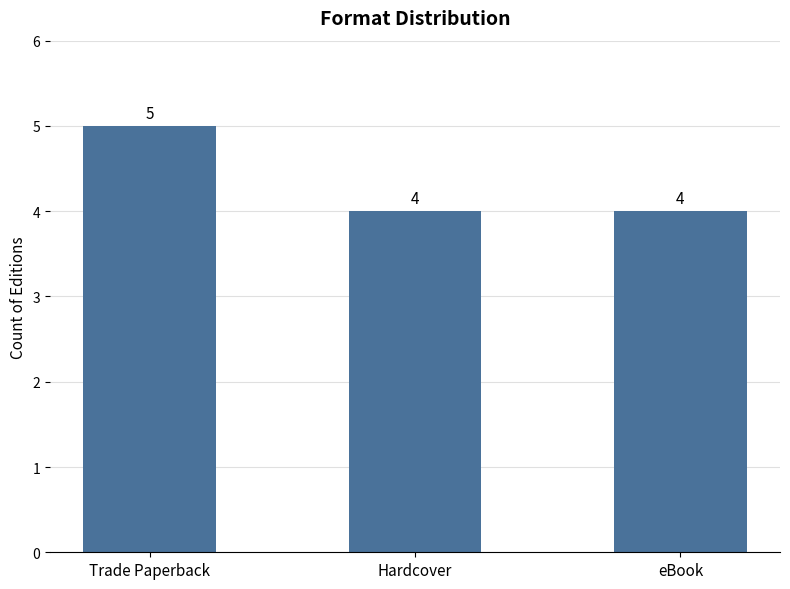

Reading right to left, list all the values displayed in this chart.

eBook=4	Hardcover=4	Trade Paperback=5